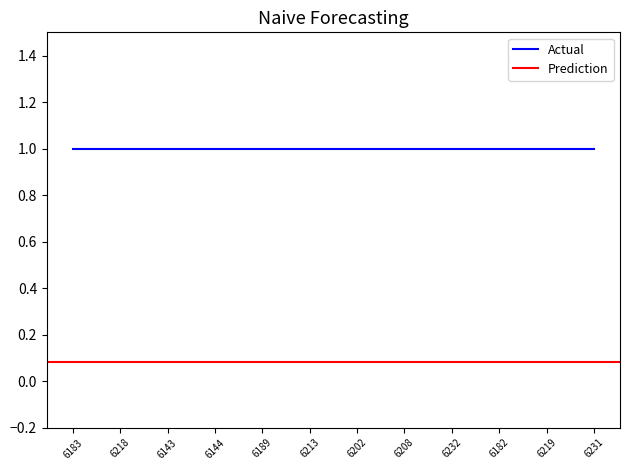

True or false: featured has more than 2 interior local peaks.

False